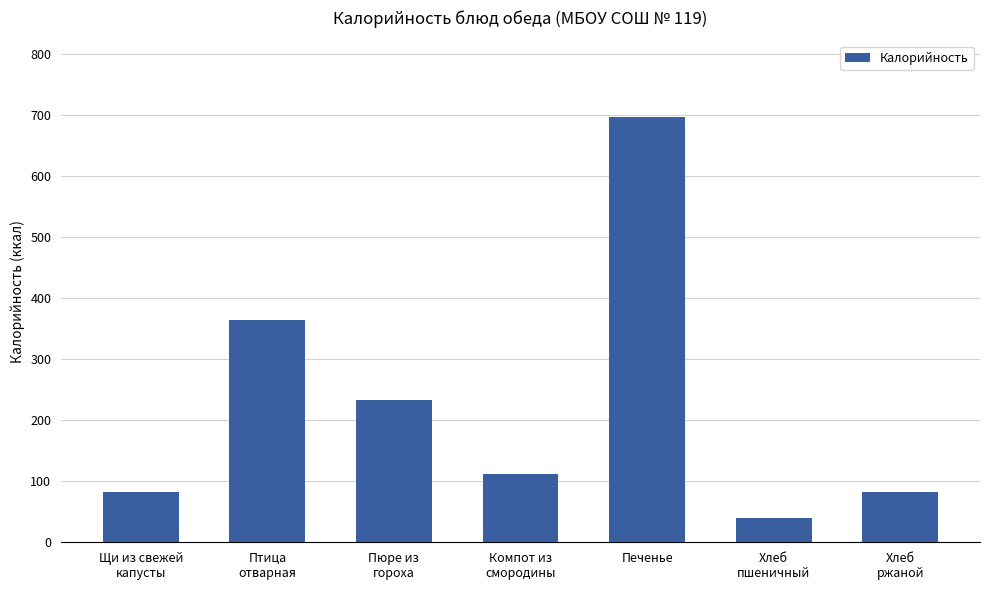

Does the chart contain stacked bars?

No